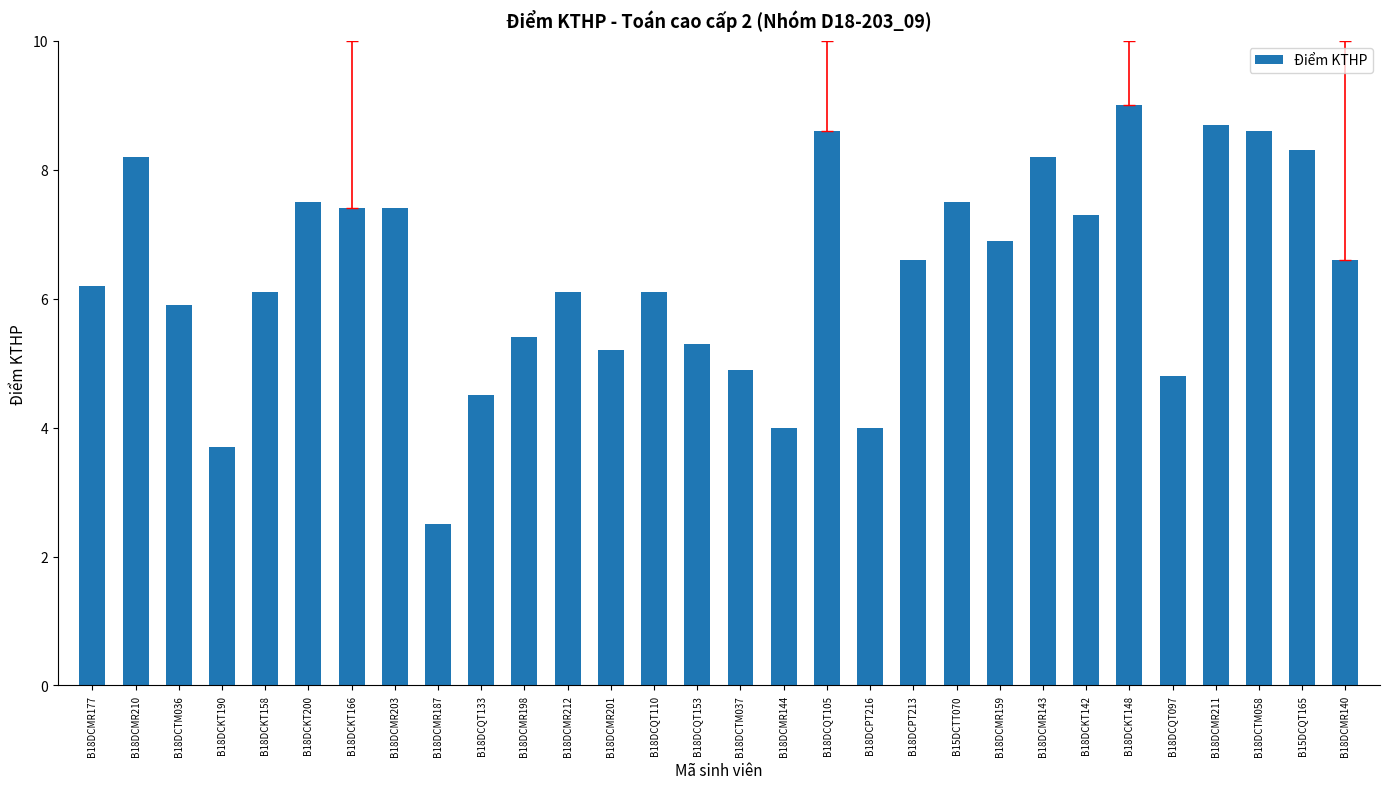

What is the change in value from B18DCQT153 to B18DCTM037?

-0.4